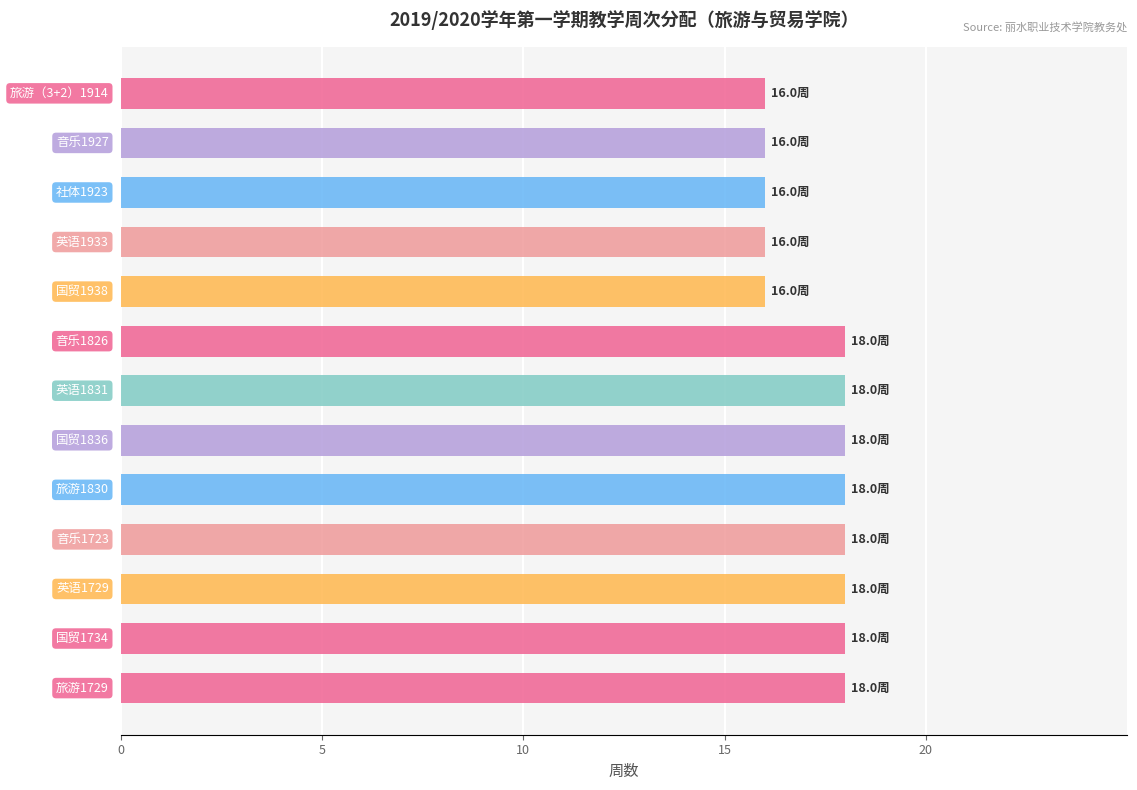

What is the minimum value shown in the chart?

16